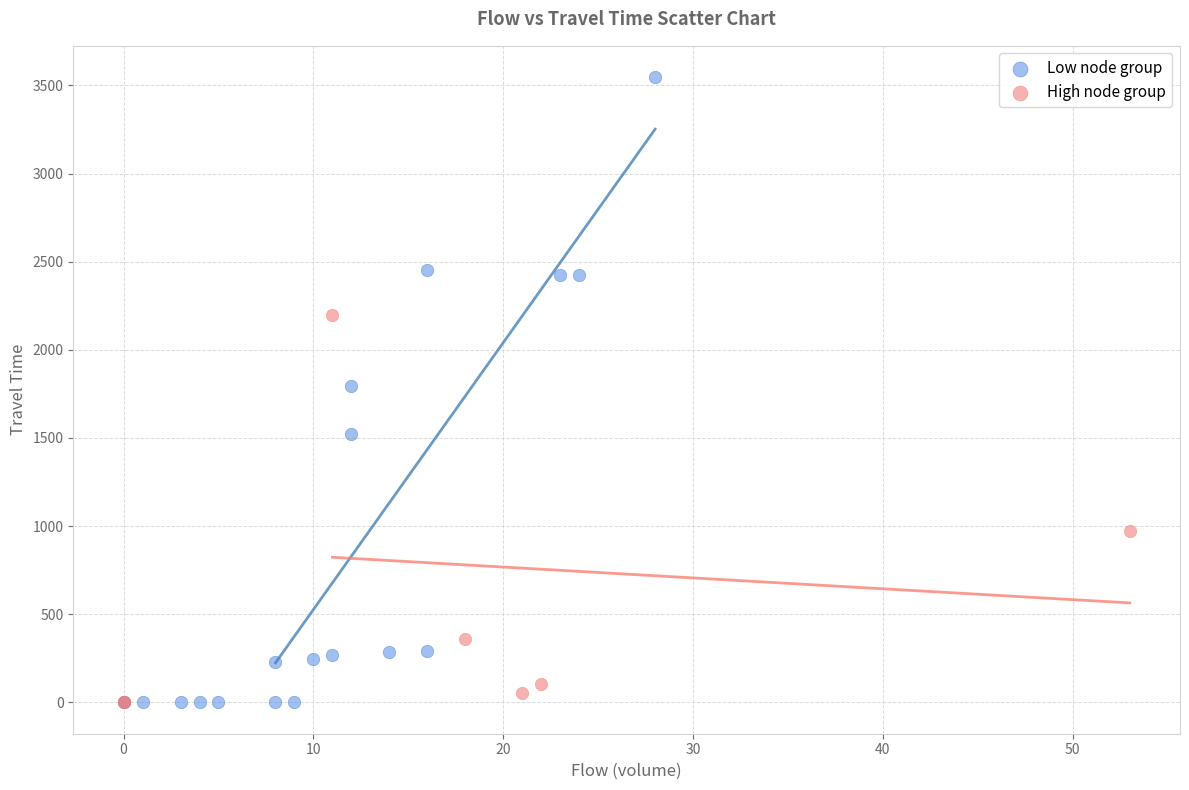

What are all the series names shown in the legend?

Low node group, High node group